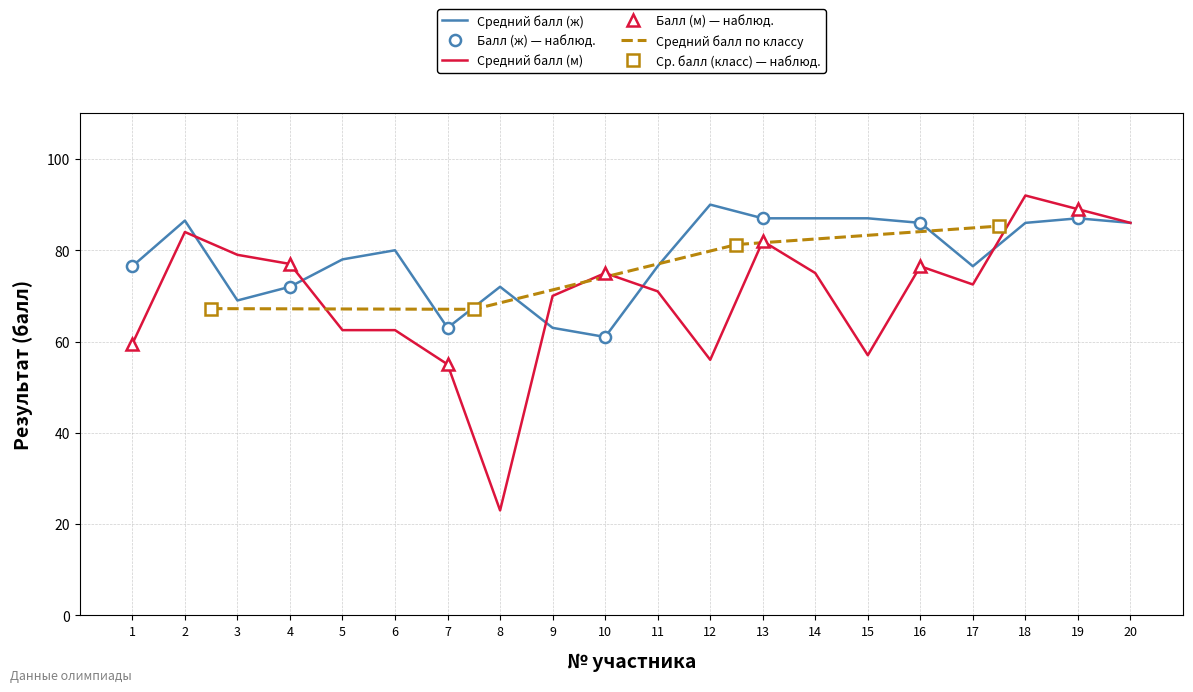

What is the spread (max minus min) of values at 14?

12.0